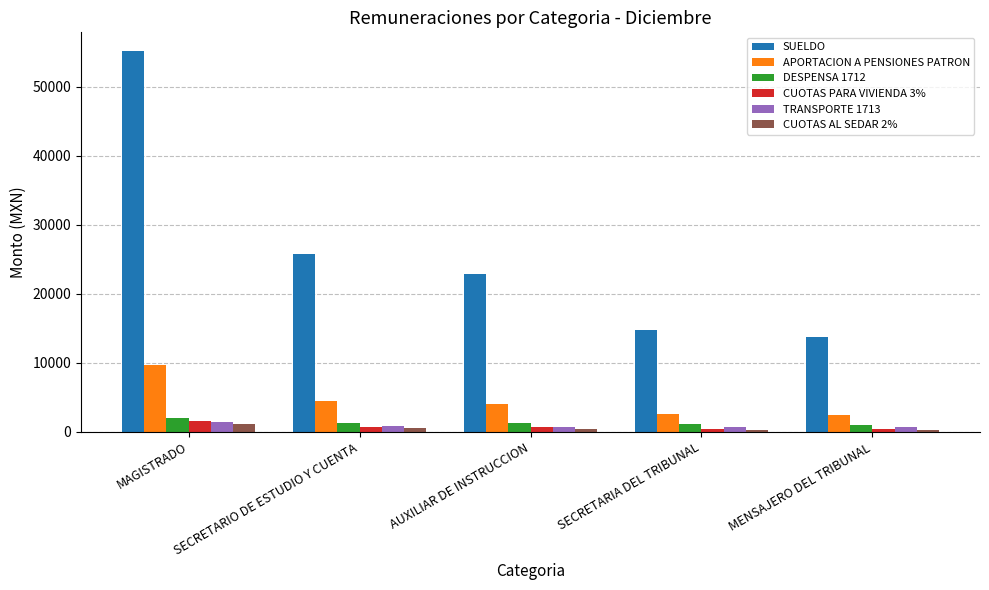

What is the greatest value displayed?

55131.0